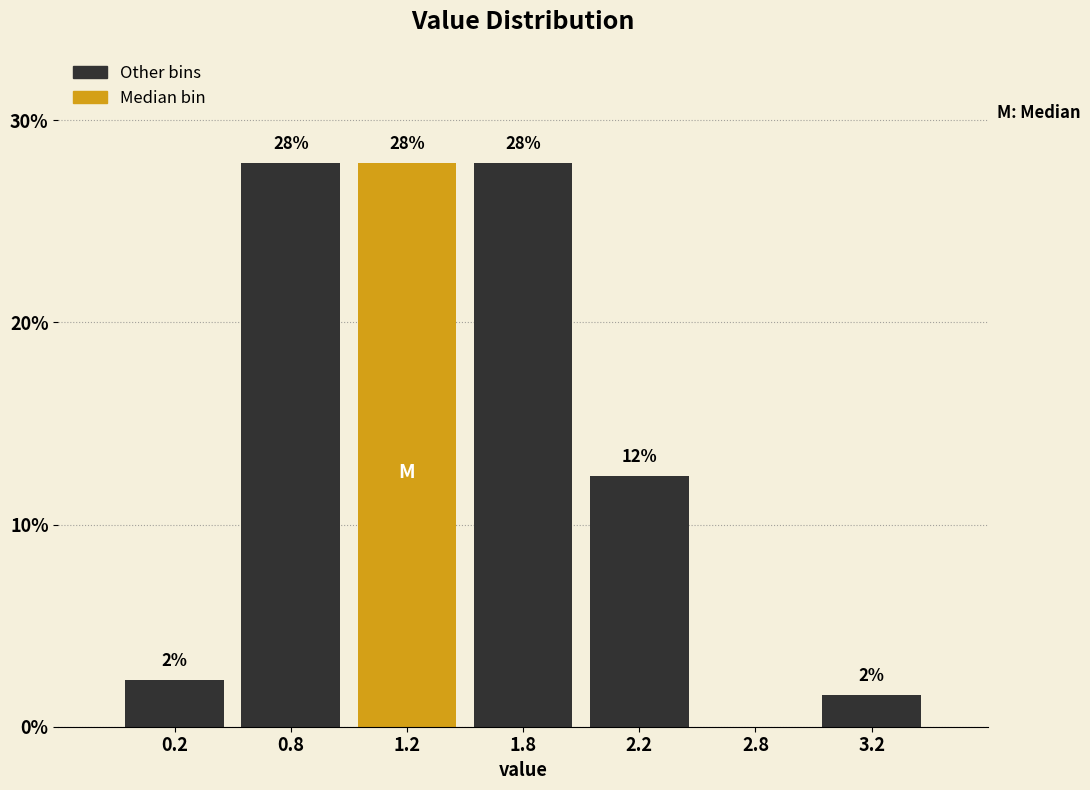

Read the value at 2.2.

12.4